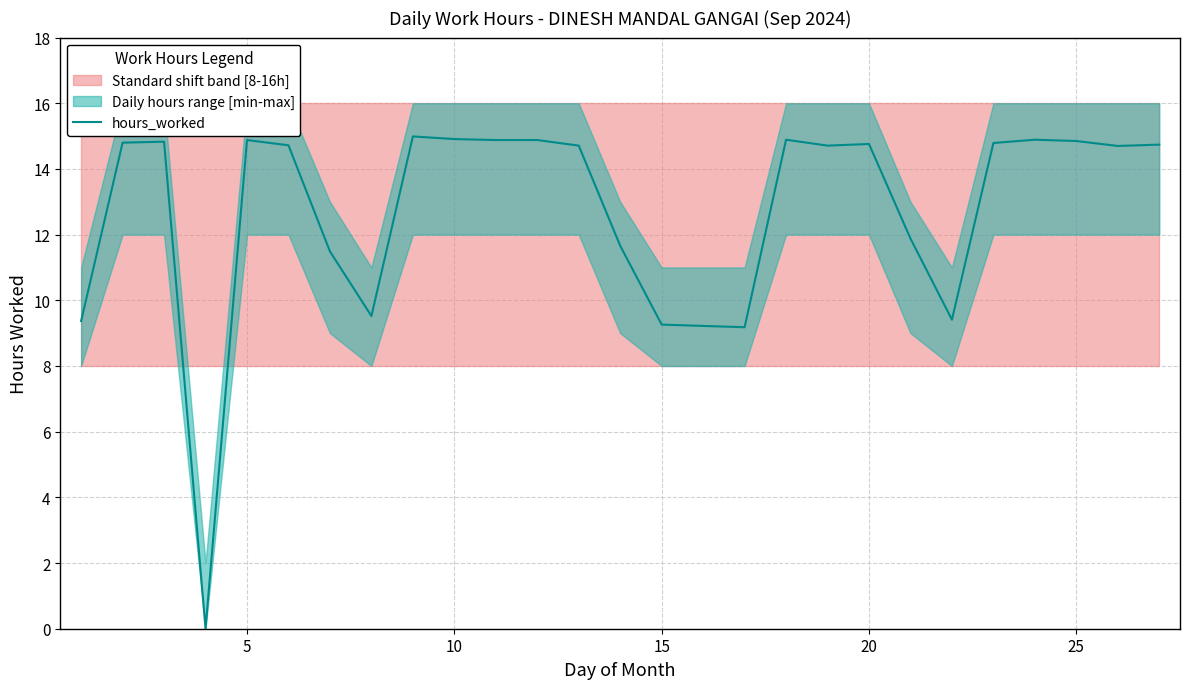

What is the highest value of the hours_worked series?

15.0